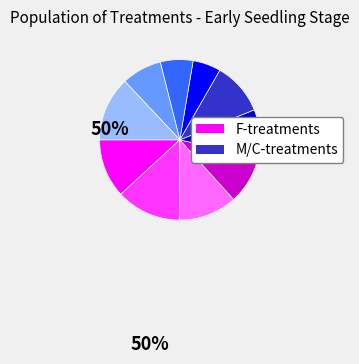

Does any single category account for the majority?

No